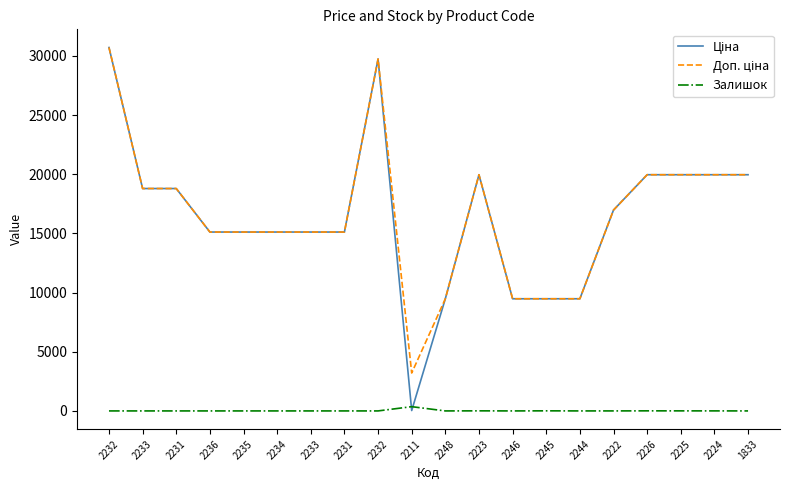

True or false: Ціна and Доп. ціна intersect in this chart.

False